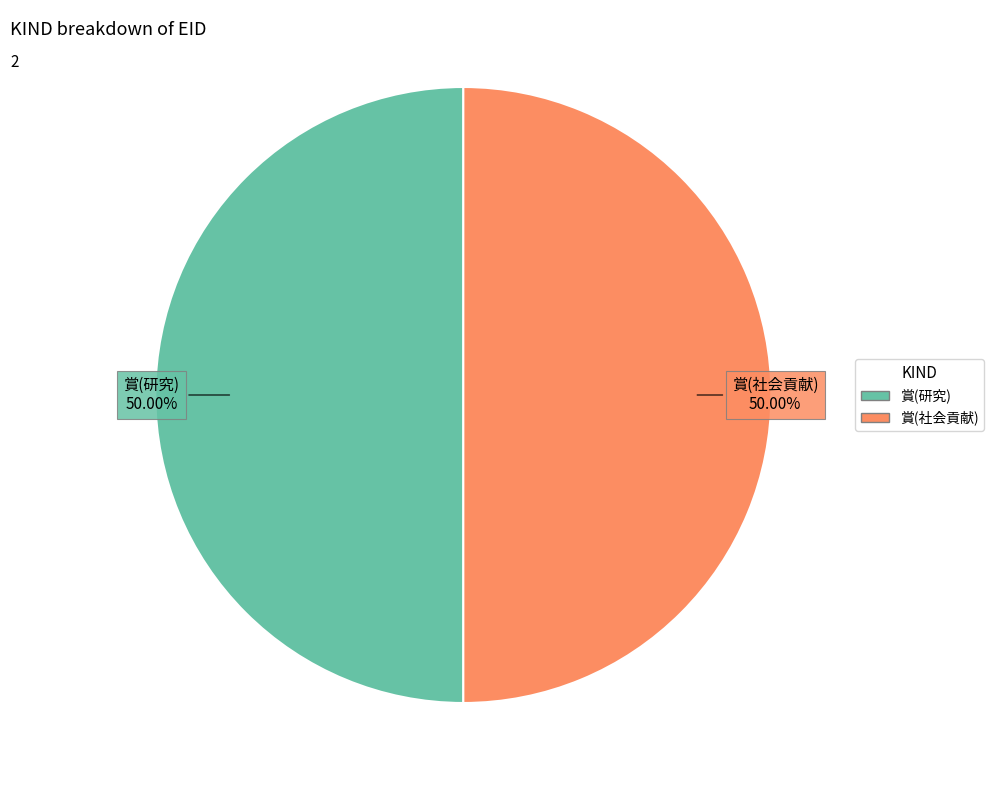

What is the ratio of the value at 賞(研究) to the value at 賞(社会貢献)?

1.0